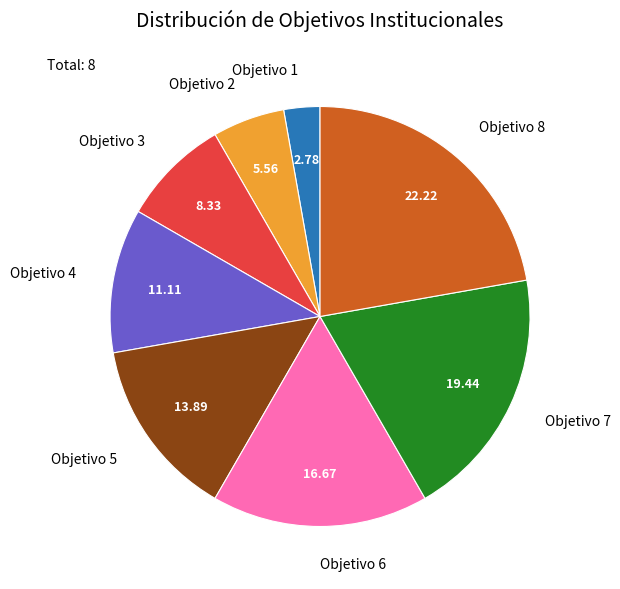

Is Objetivo 6 the majority of the pie?

No